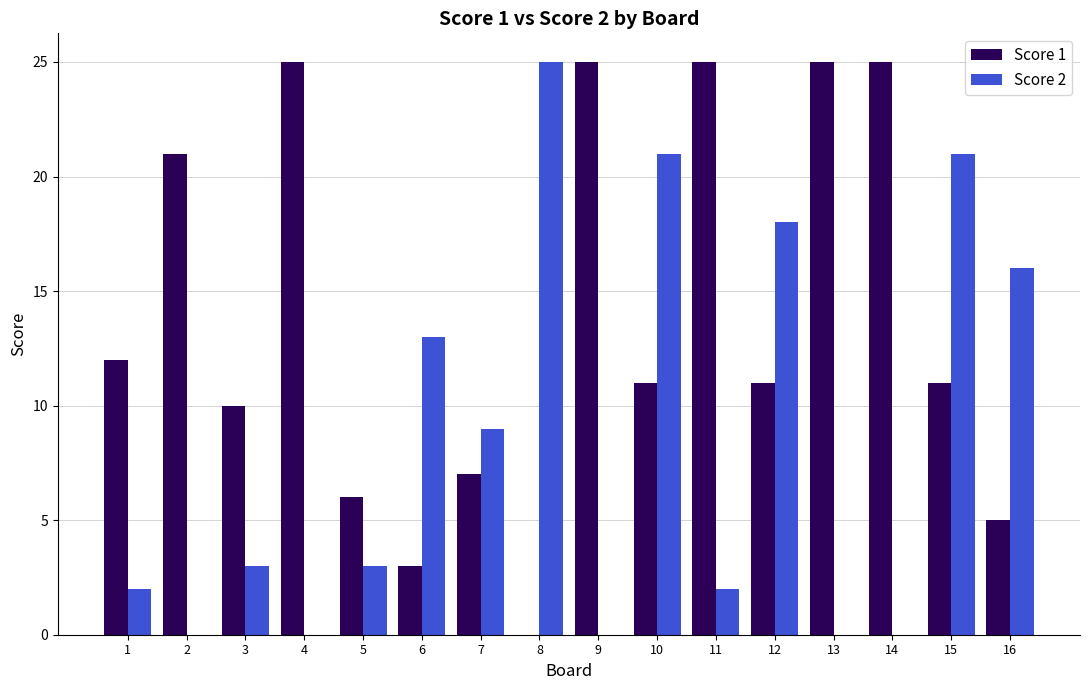

Which series has the largest total across all categories?

Score 1